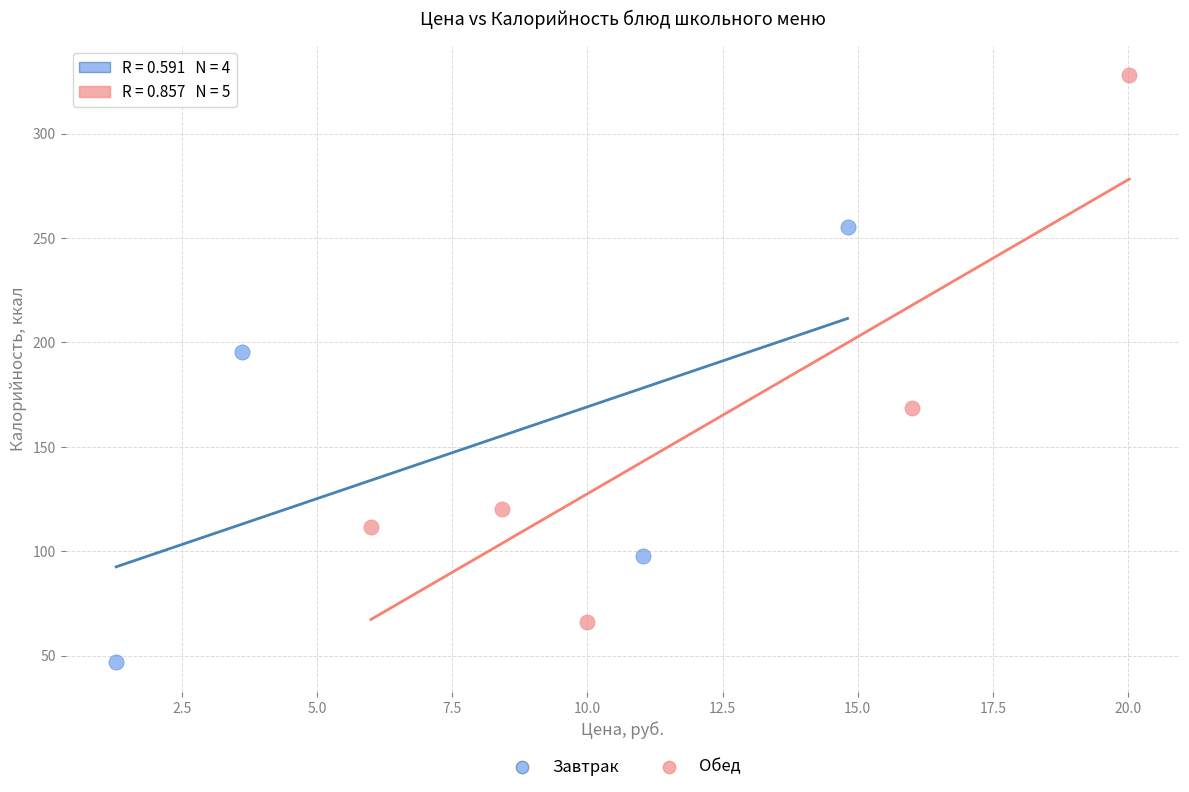

Which series contains the highest Y value?

Обед